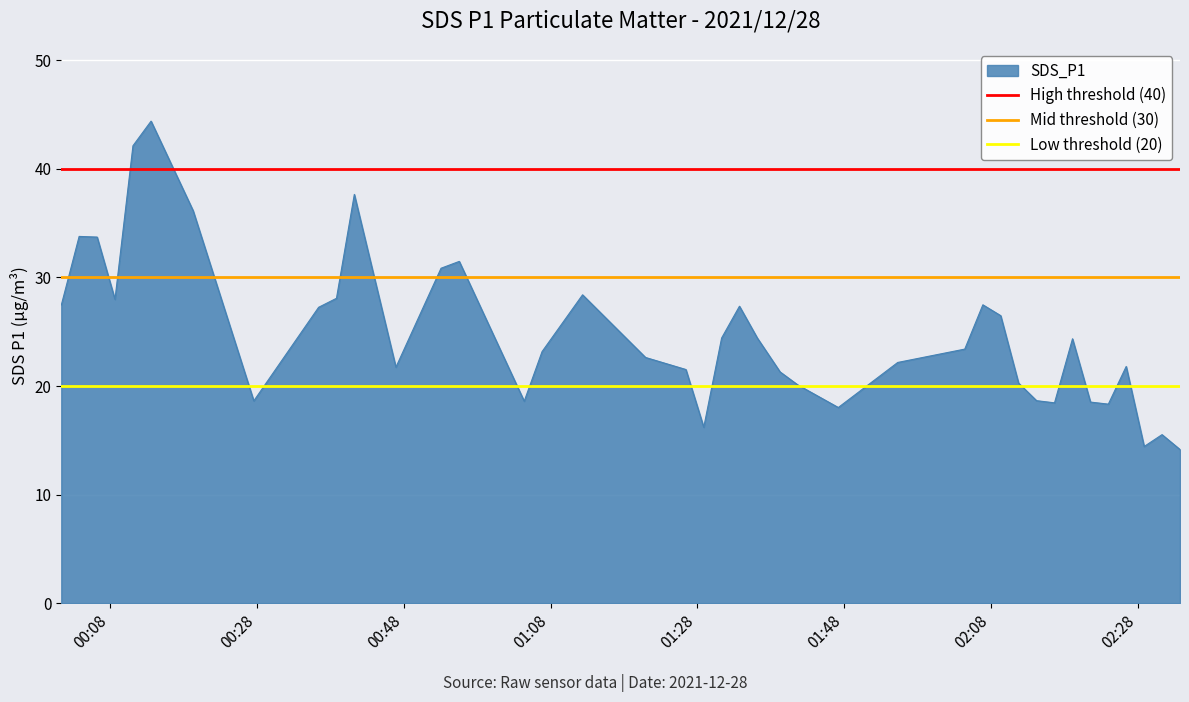

What is the maximum value for SDS_P1?

44.4